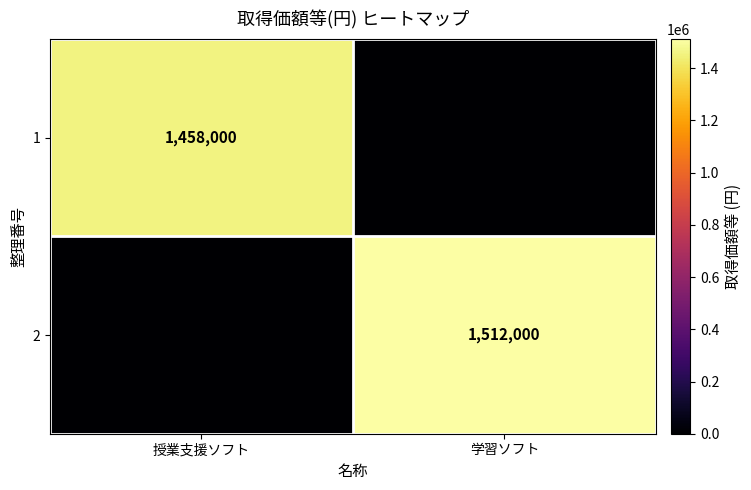

Is it true that 2 equals 387622 at 学習ソフト?

False